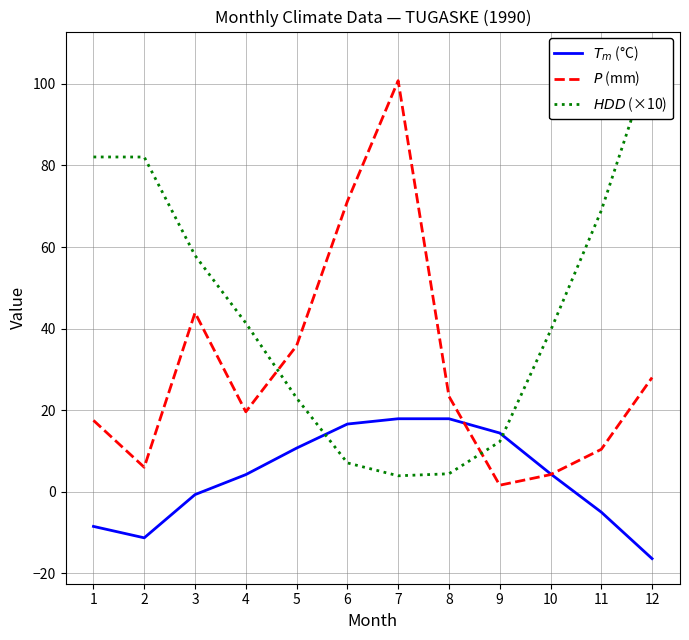

Is it true that $T_m$ (°C) equals 10.7 at 5?

True